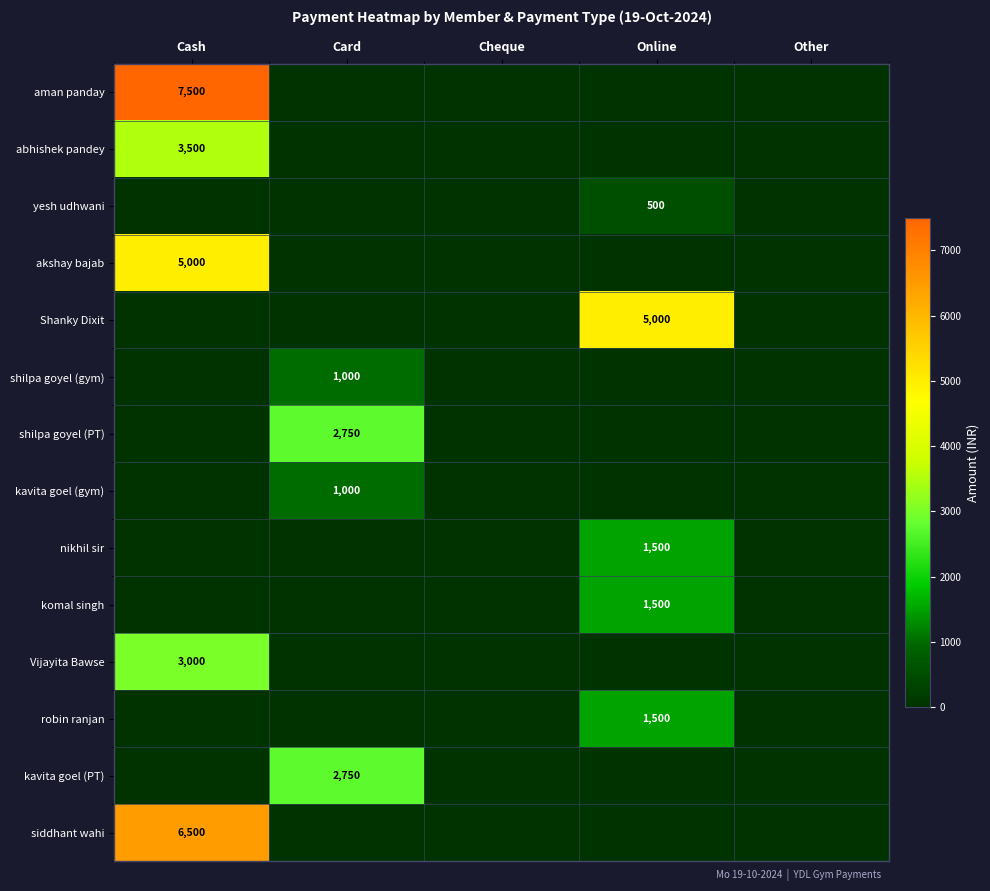

What is the total value across all series at Cash?

25500